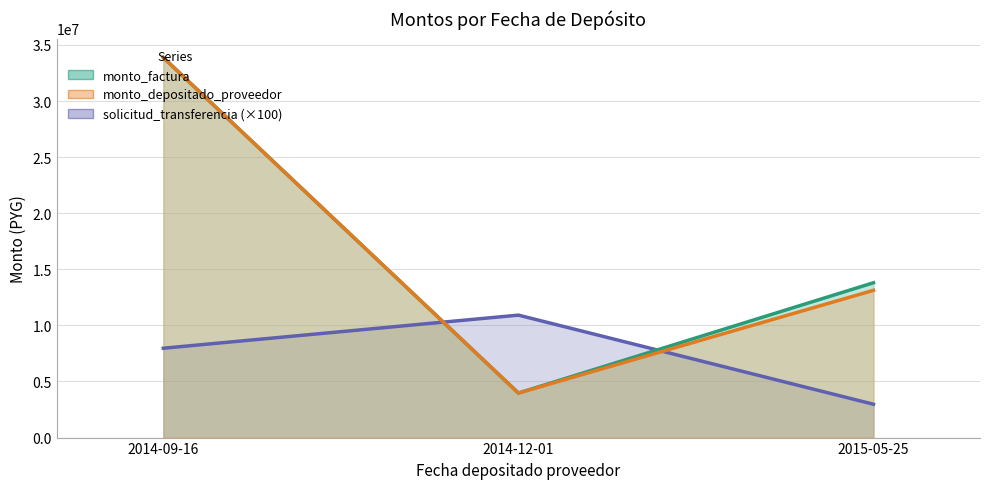

Reading right to left, list all the values displayed in this chart.

monto_factura: 2015-05-25=13802250	2014-12-01=3971450	2014-09-16=33876050
monto_depositado_proveedor: 2015-05-25=13125689	2014-12-01=3971450	2014-09-16=33876050
solicitud_transferencia (×100): 2015-05-25=2971300	2014-12-01=10915400	2014-09-16=7964400